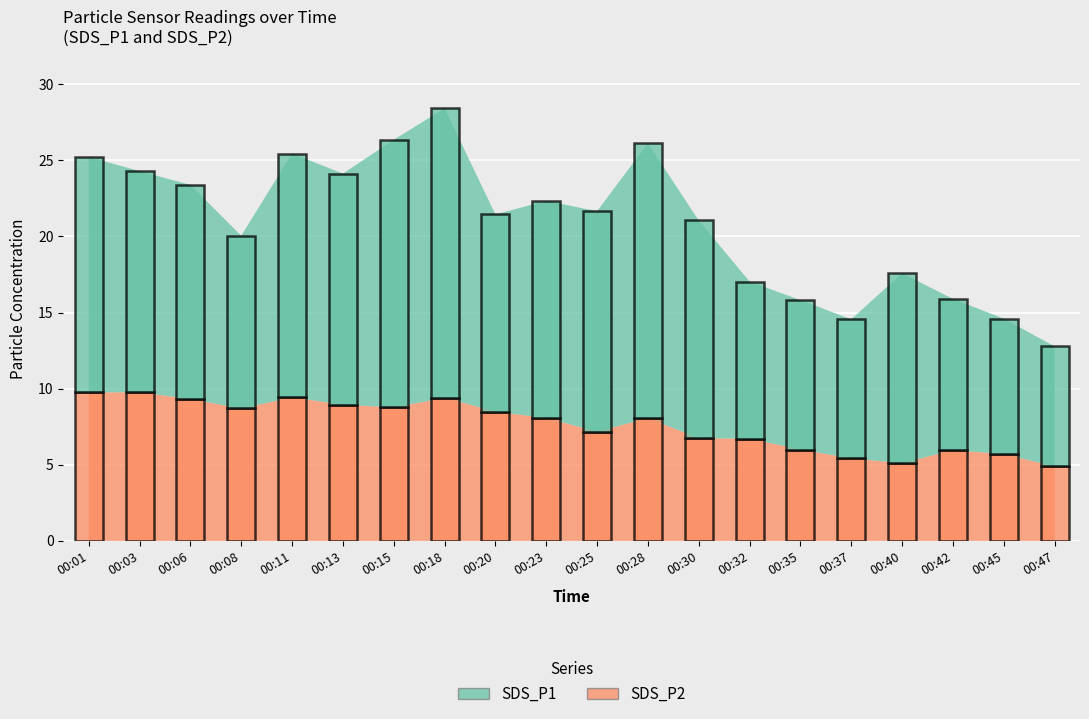

Reading left to right, extract all data points from this chart.

SDS_P1: 00:01=15.5	00:03=14.5	00:06=14.1	00:08=11.3	00:11=16.0	00:13=15.2	00:15=17.6	00:18=19.0	00:20=12.9	00:23=14.3	00:25=14.5	00:28=18.1	00:30=14.3	00:32=10.3	00:35=9.8	00:37=9.1	00:40=12.5	00:42=9.9	00:45=8.9	00:47=7.9
SDS_P2: 00:01=9.8	00:03=9.8	00:06=9.3	00:08=8.7	00:11=9.4	00:13=8.9	00:15=8.8	00:18=9.4	00:20=8.5	00:23=8.1	00:25=7.2	00:28=8.1	00:30=6.8	00:32=6.7	00:35=6.0	00:37=5.4	00:40=5.1	00:42=6.0	00:45=5.7	00:47=4.9